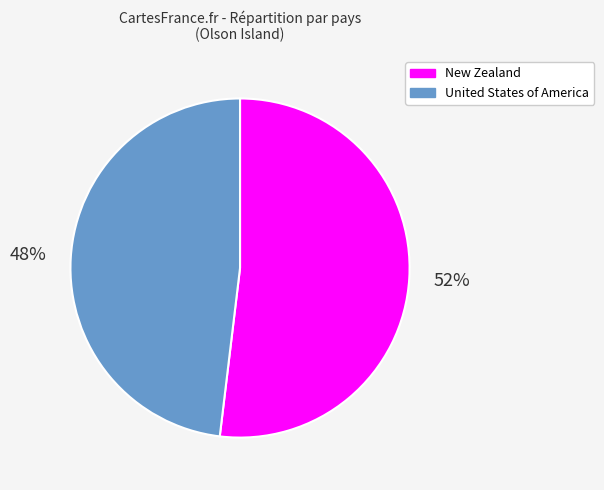

What is the ratio of the value at United States of America to the value at New Zealand?

0.9